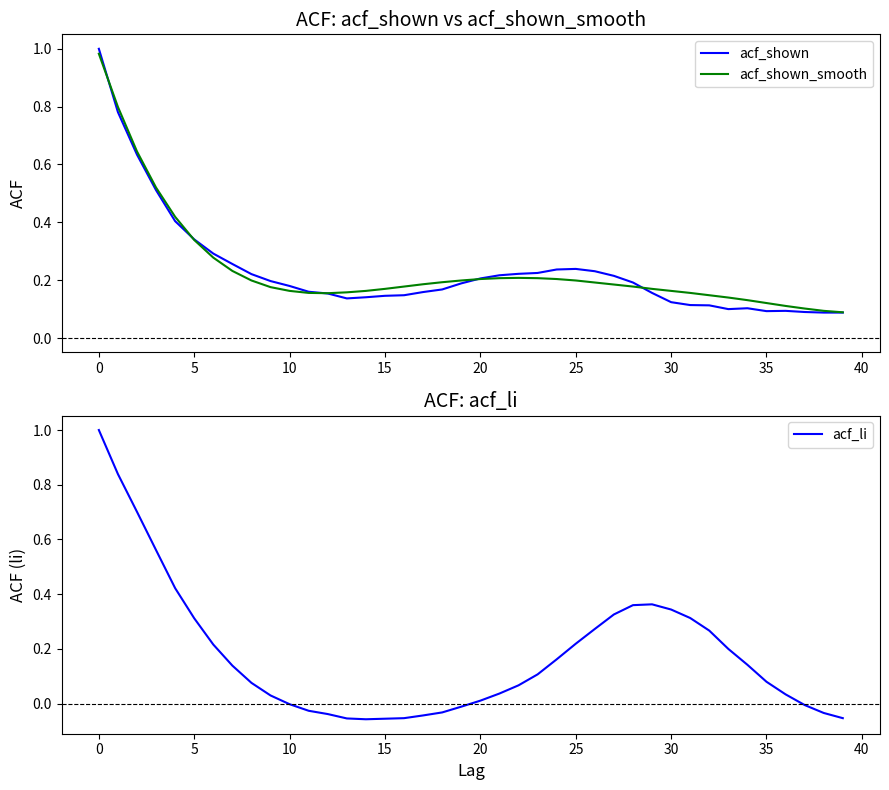

True or false: acf_shown_smooth has a value of 0.3 at 20.

False